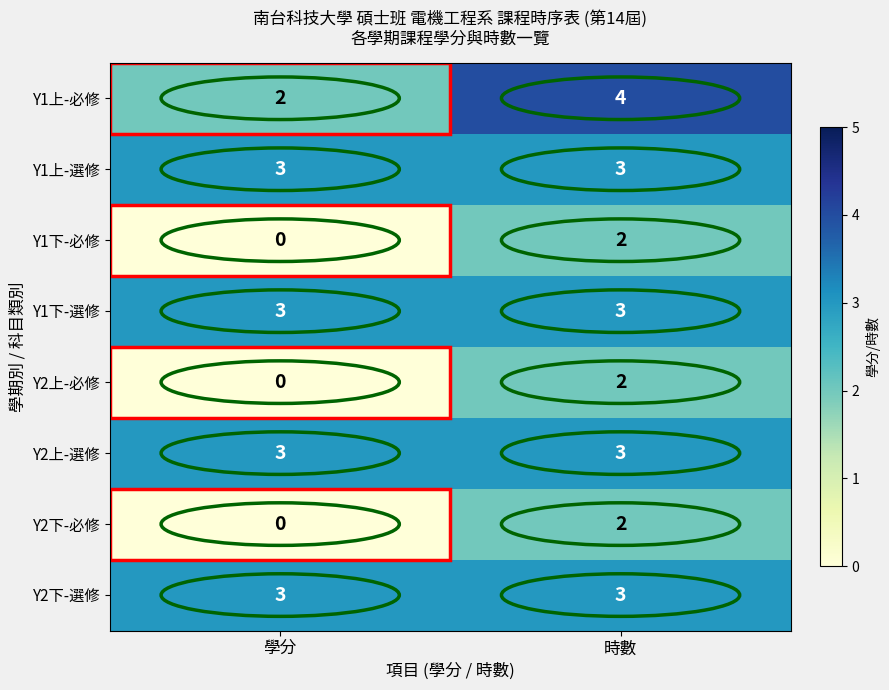

What is the average value of the Y1下-選修 series?

3